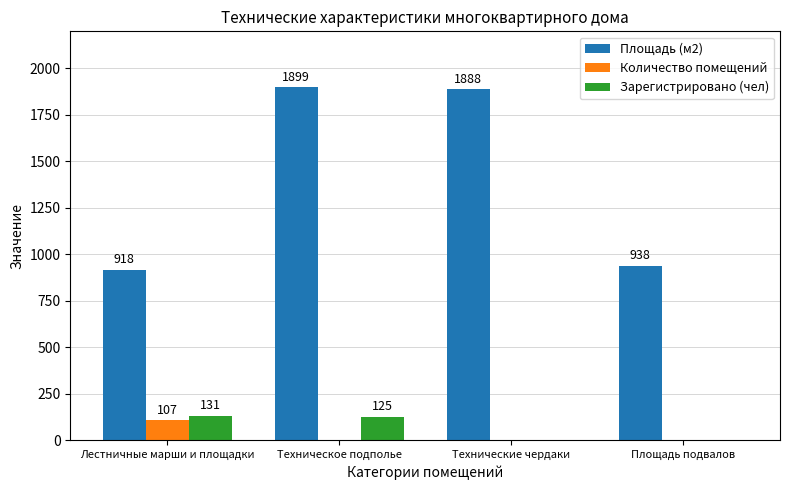

How many groups of bars are there?

4